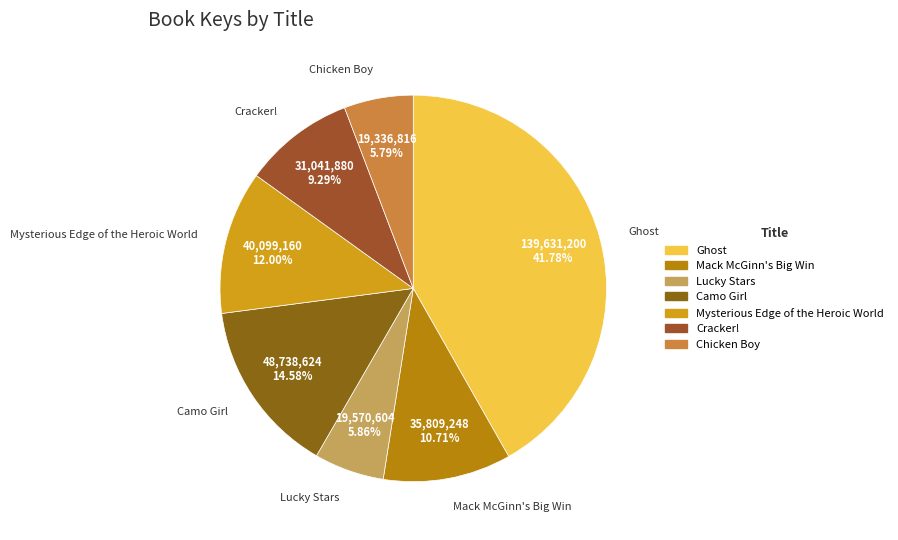

Which slice is the largest?

Ghost